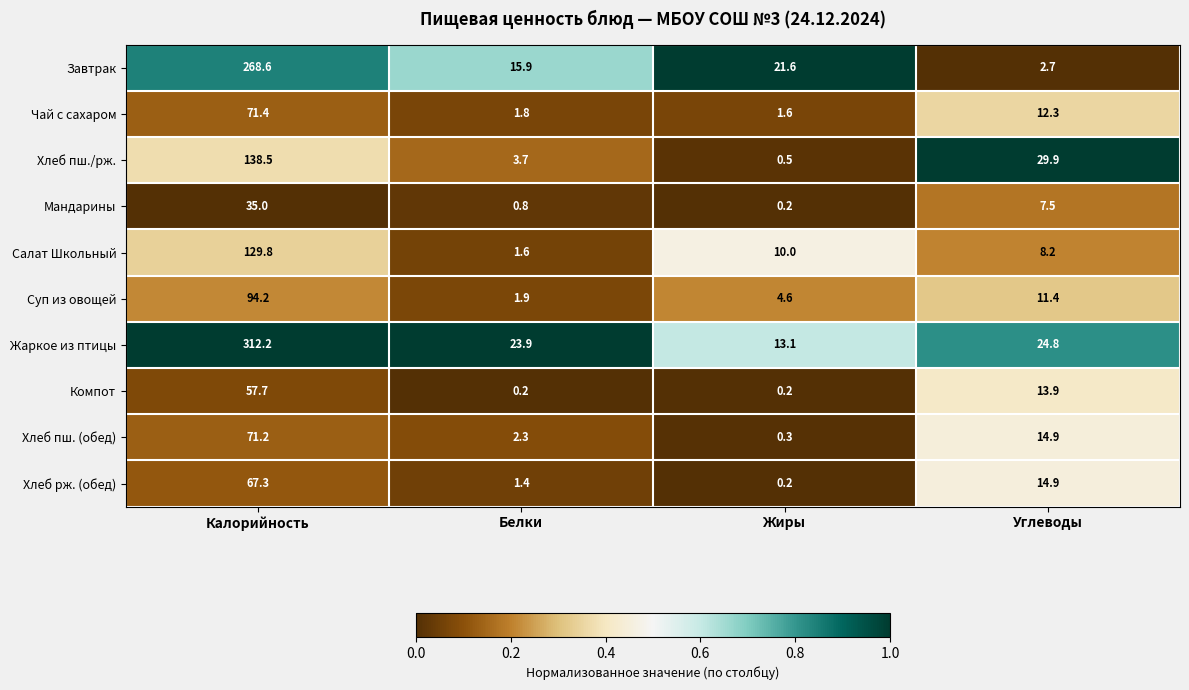

Rank the series by their maximum value, from highest to lowest.

Жаркое из птицы, Завтрак, Хлеб пш./рж., Салат Школьный, Суп из овощей, Чай с сахаром, Хлеб пш. (обед), Хлеб рж. (обед), Компот, Мандарины